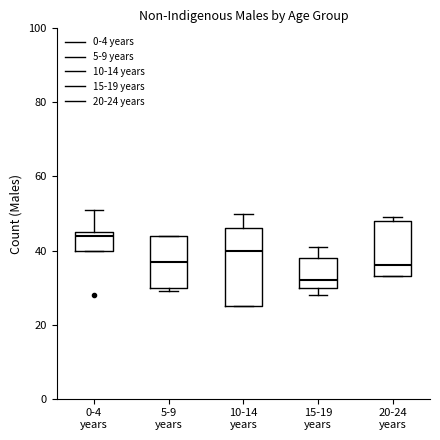

Reading left to right, transcribe this box plot: for each box, give where its median line is, the range the box spans, and where its two whiskers end, as read against the y-axis. The values are not printed on the chart, so give them approximately, as read against the axis.

0-4 years: median 44, box 40 to 46, whiskers 40 to 52
5-9 years: median 38, box 30 to 44, whiskers 30 (just below the box's lower edge) to 44
10-14 years: median 40, box 26 to 46, whiskers 26 to 50
15-19 years: median 32, box 30 to 38, whiskers 28 to 42
20-24 years: median 36, box 34 to 48, whiskers 34 to 50